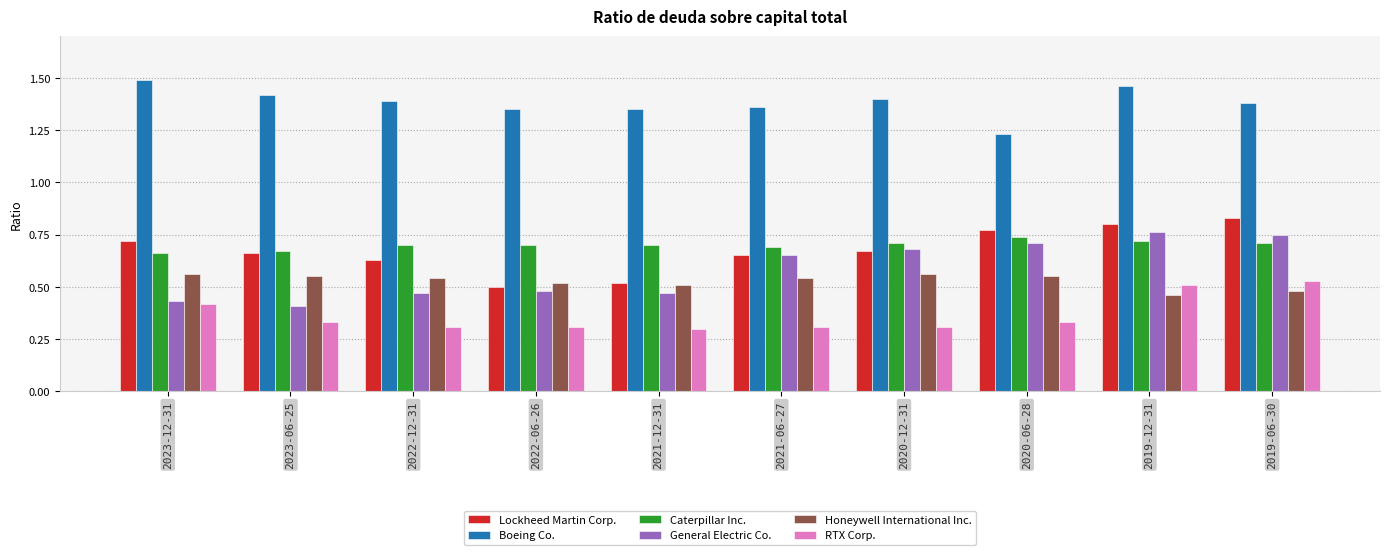

Are the bars grouped side by side (vs. stacked)?

Yes